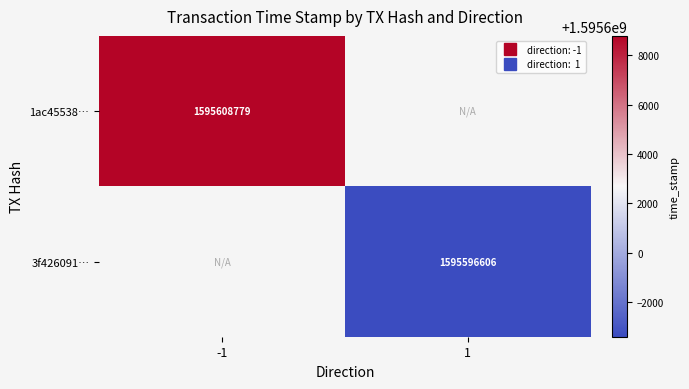

At 1, list the series in order from largest to smallest.

1ac45538…, 3f426091…